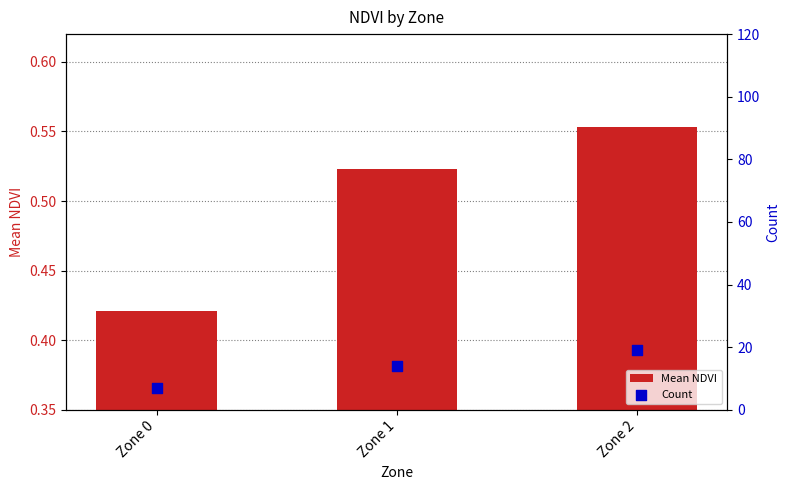

Which series has the largest total across all categories?

Count